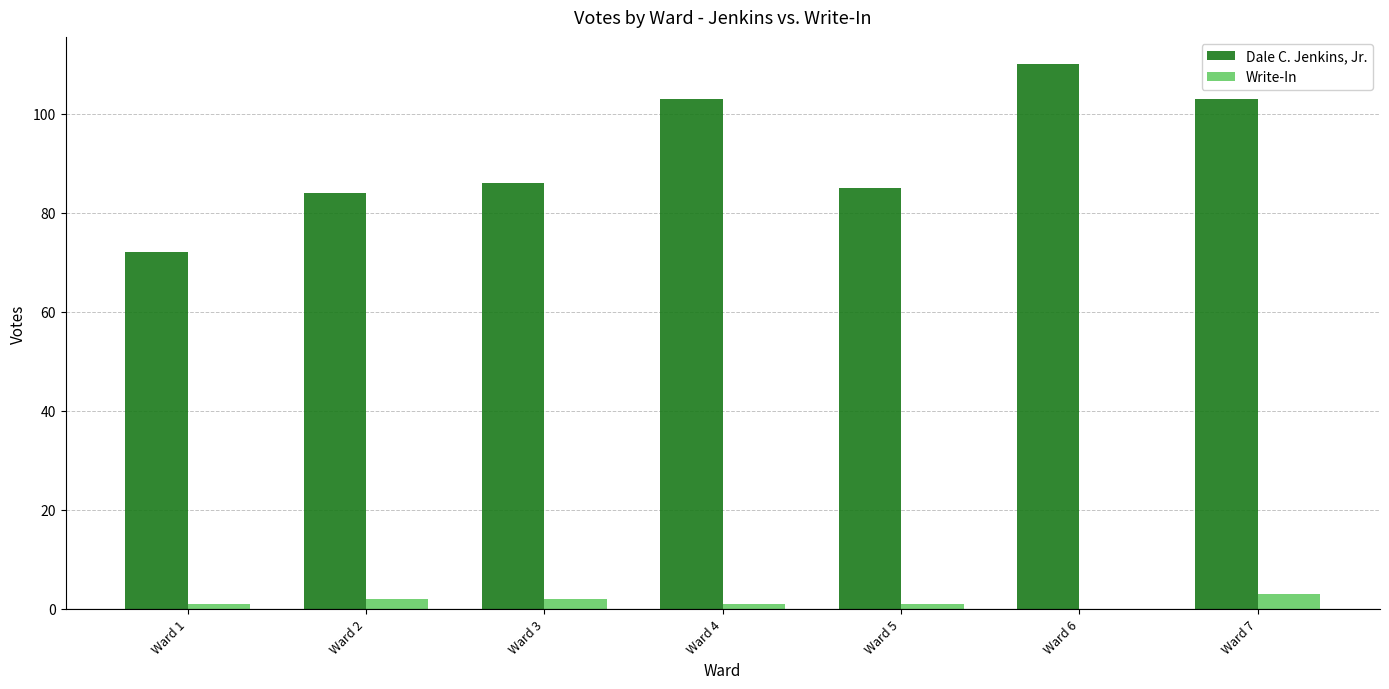

Which label corresponds to the largest value in the chart?

Ward 6